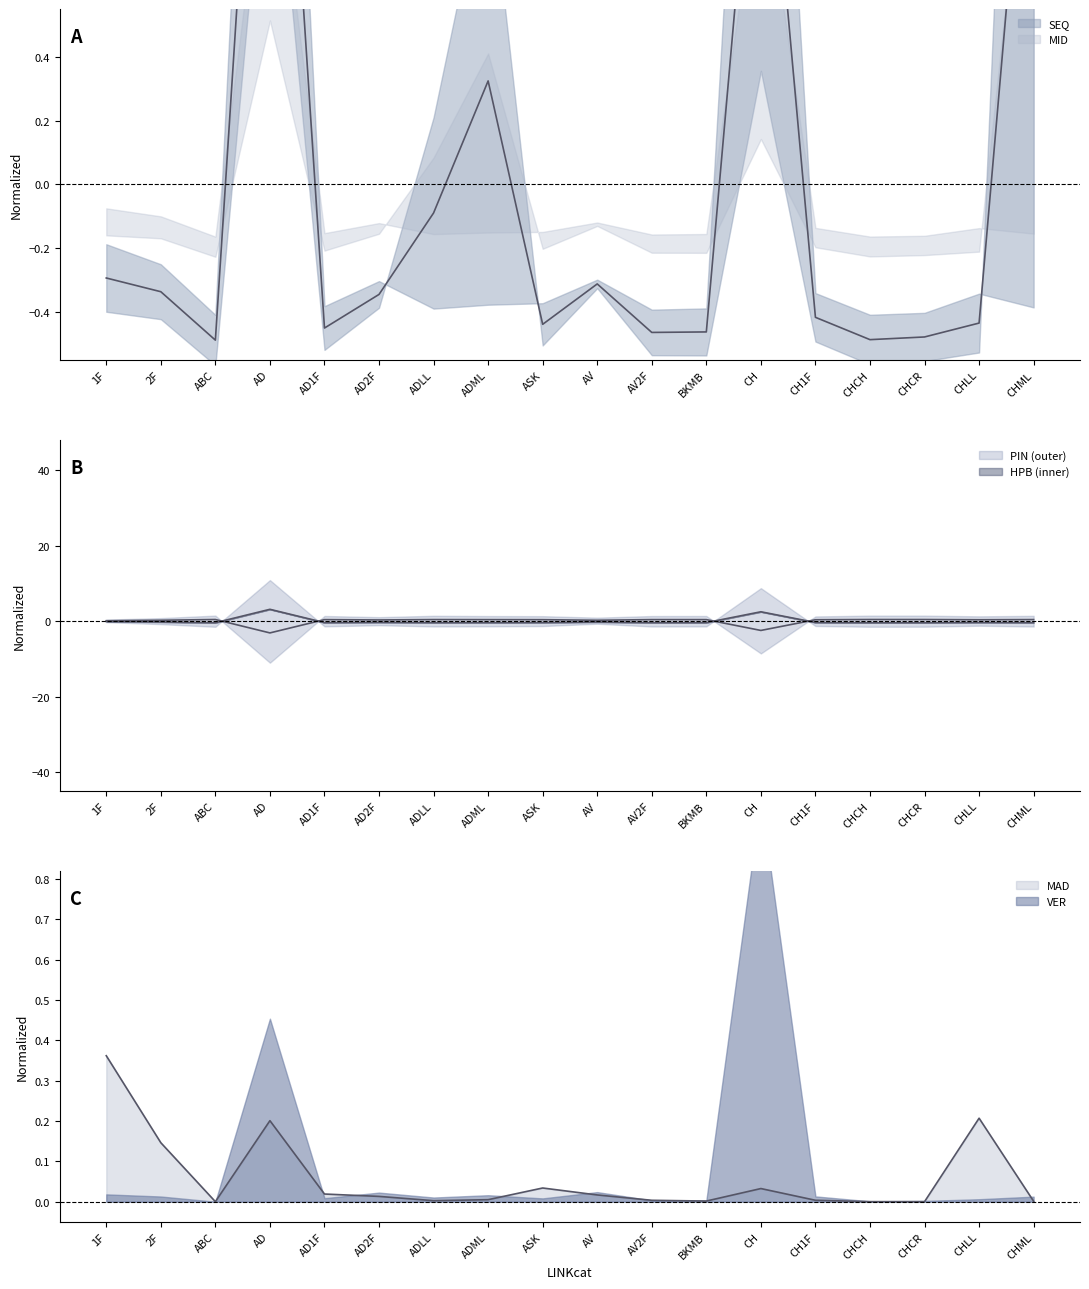

Is this an area chart (filled region under the line)?

No